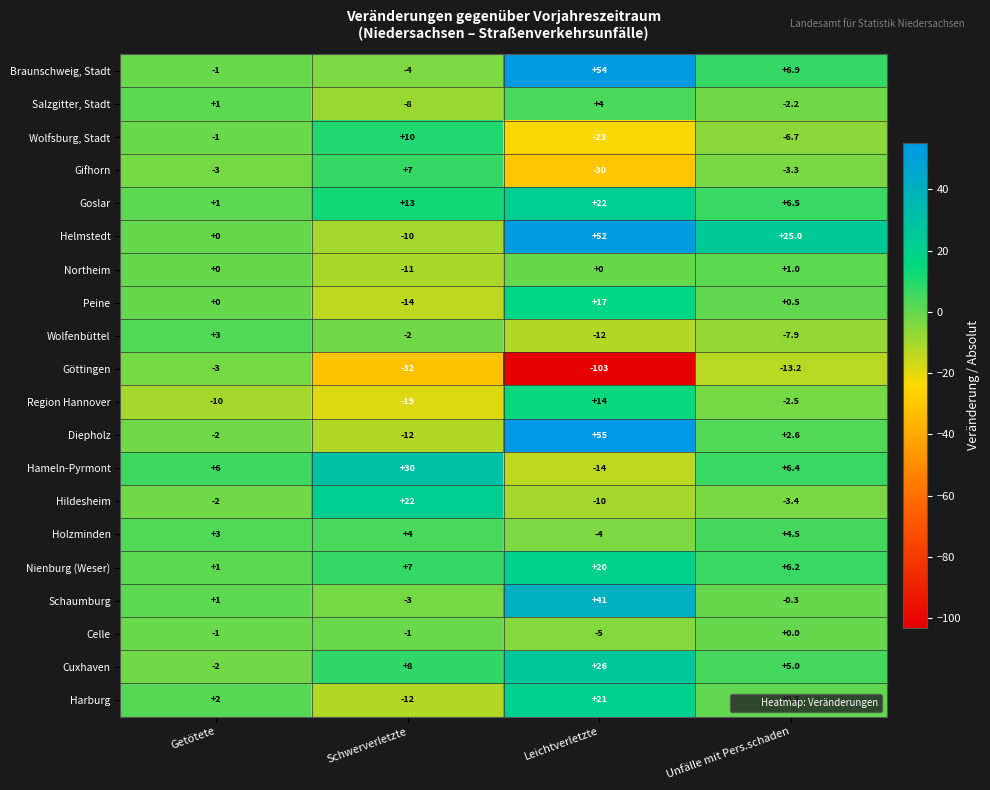

At which category does the chart reach its peak across all series?

Leichtverletzte